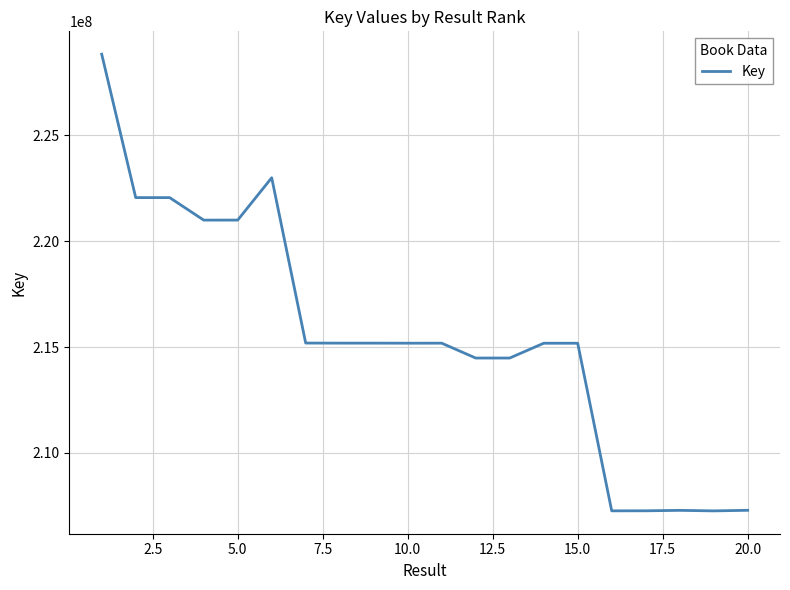

What is the smallest value displayed?

207265376